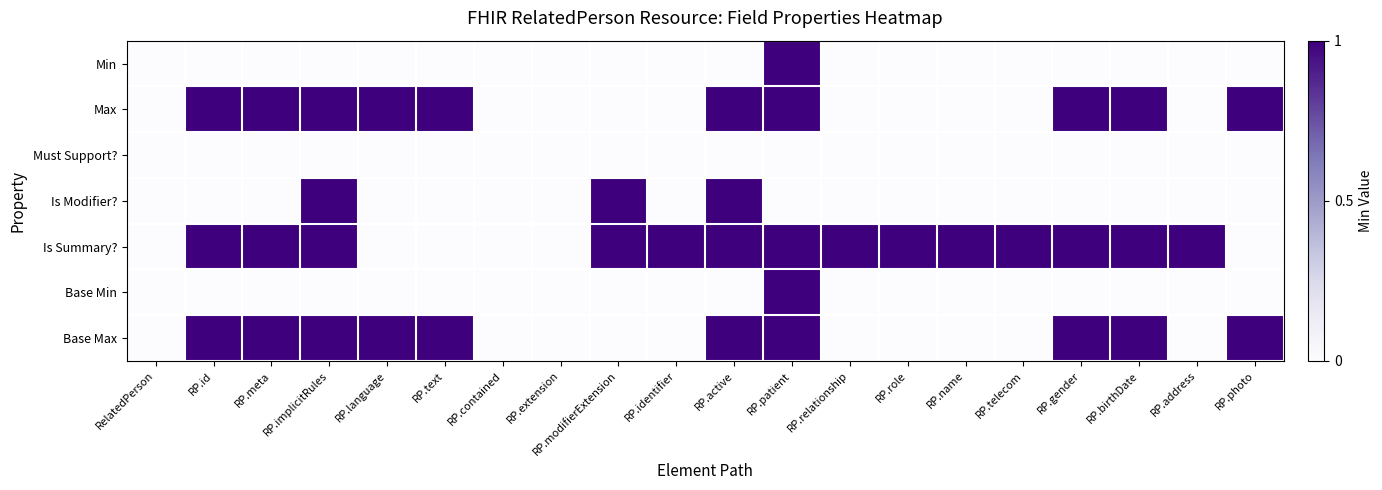

What is the greatest value displayed?

1